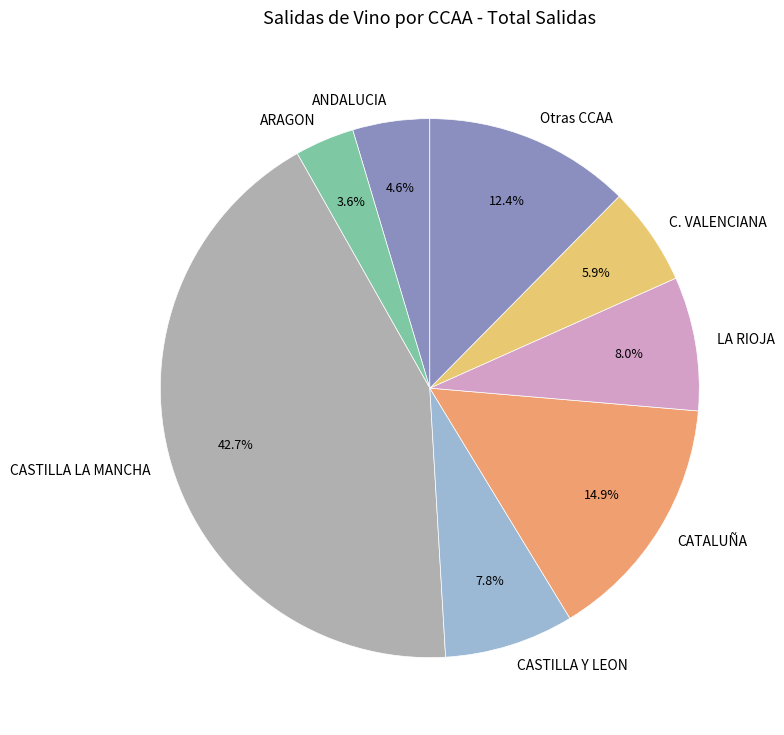

How many segments does this pie chart have?

8